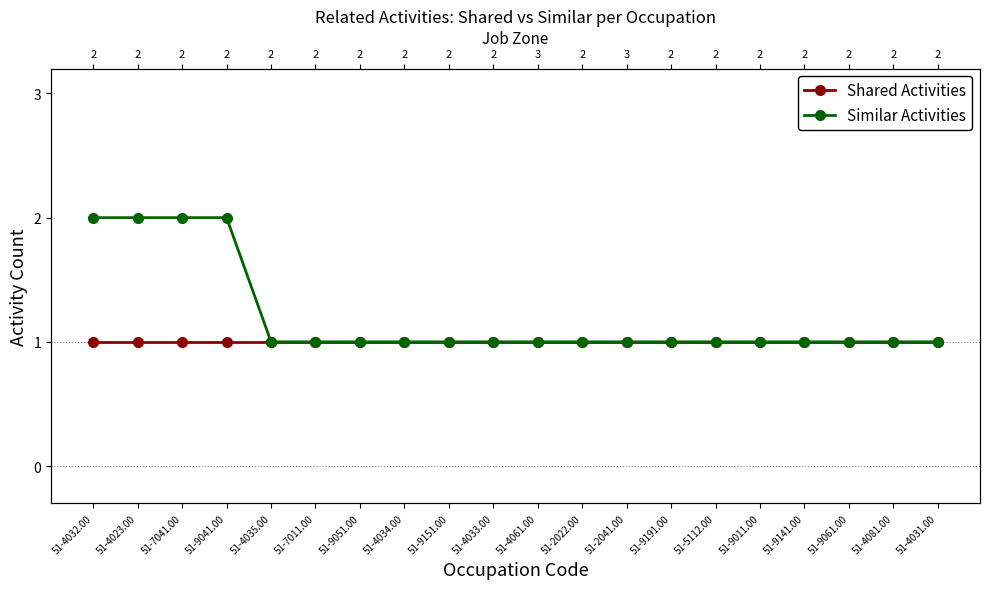

Rank the series at 51-5112.00 from lowest to highest value.

Shared Activities, Similar Activities